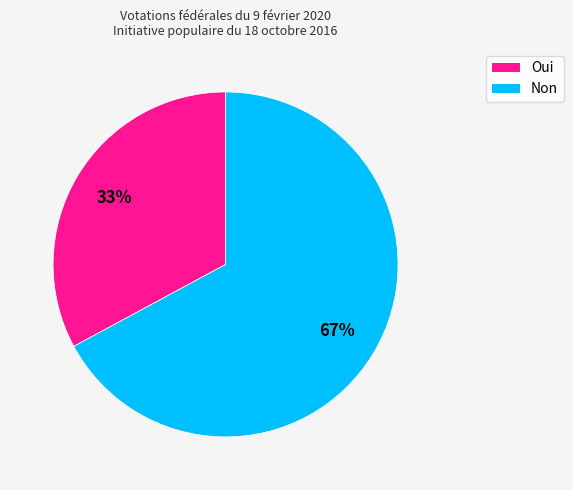

Does Oui represent more than half of the total?

No